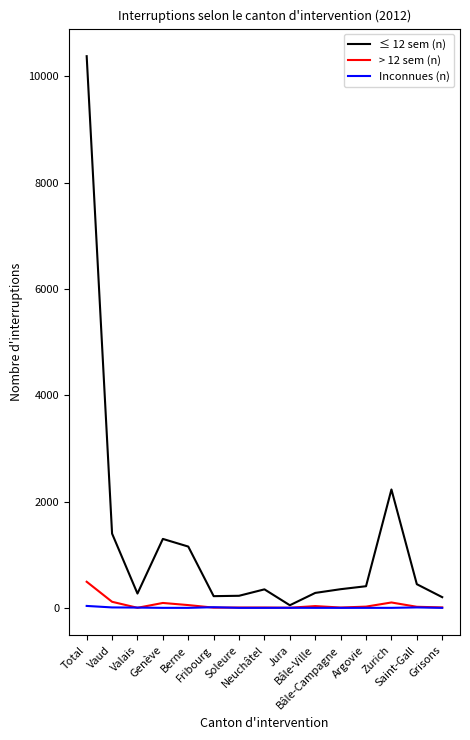

Which series has the largest range (max minus min)?

≤ 12 sem (n)